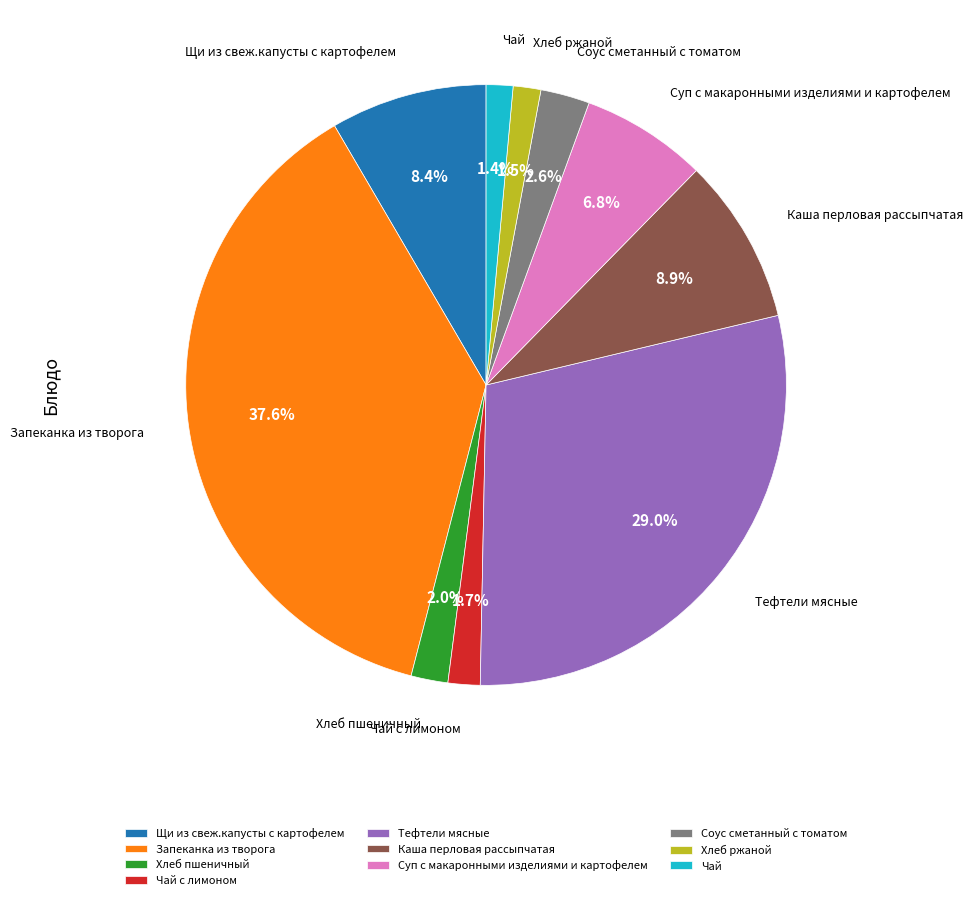

Combined, what portion of the pie is Хлеб пшеничный and Тефтели мясные?

31.0%